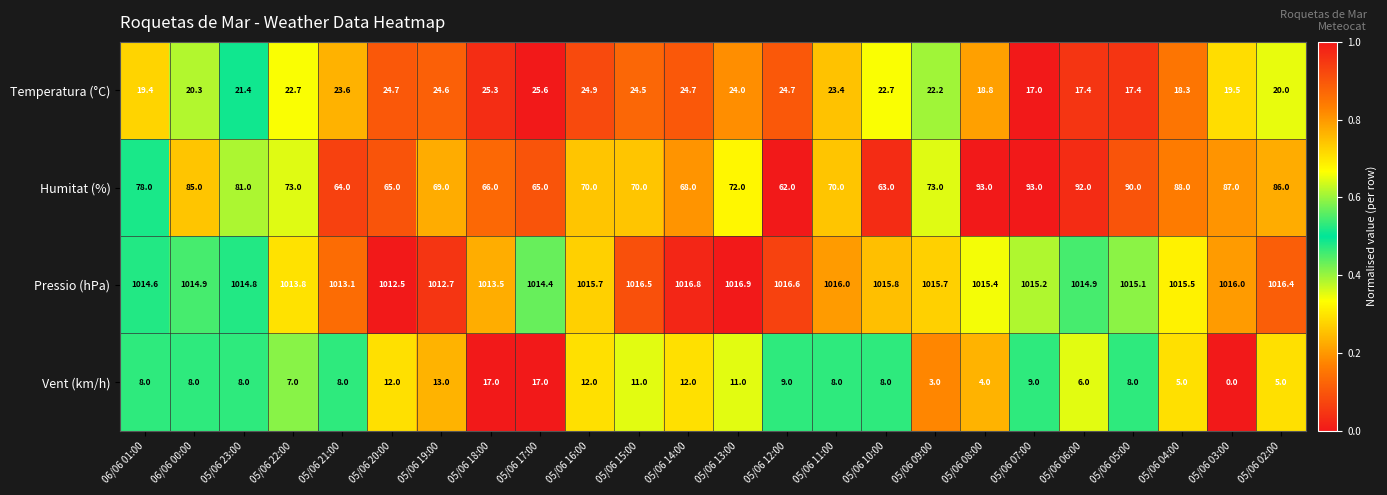

Is it true that Humitat (%) equals 126.5 at 06/06 00:00?

False